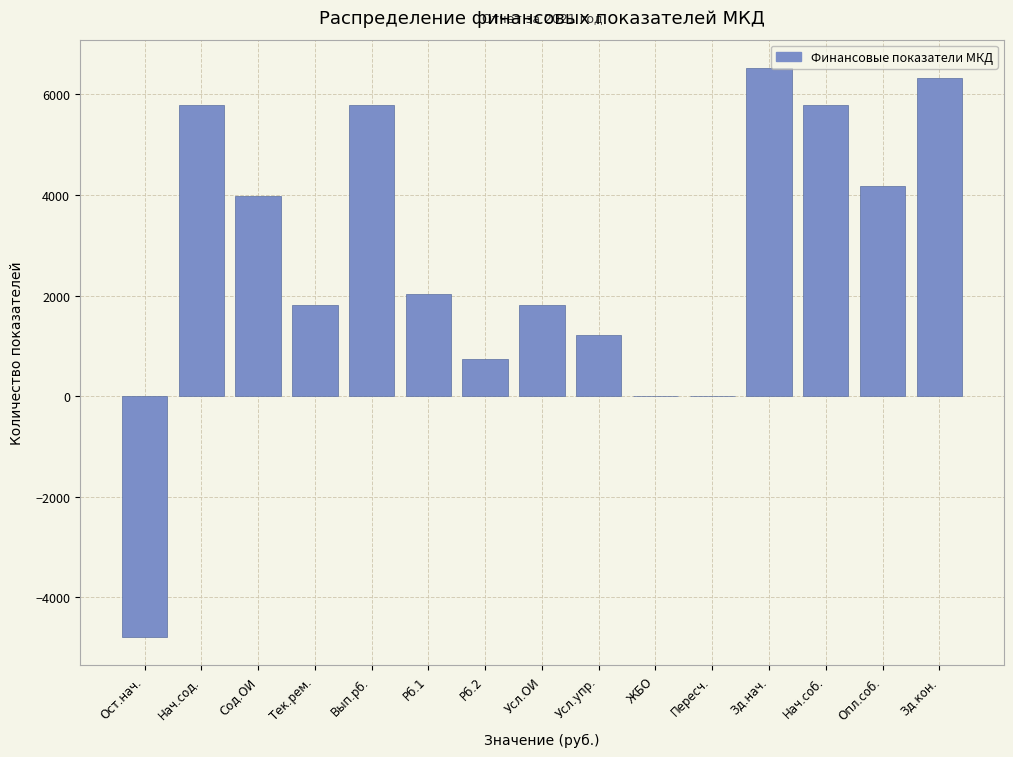

What is the approximate value at Сод.ОИ?

3980.2